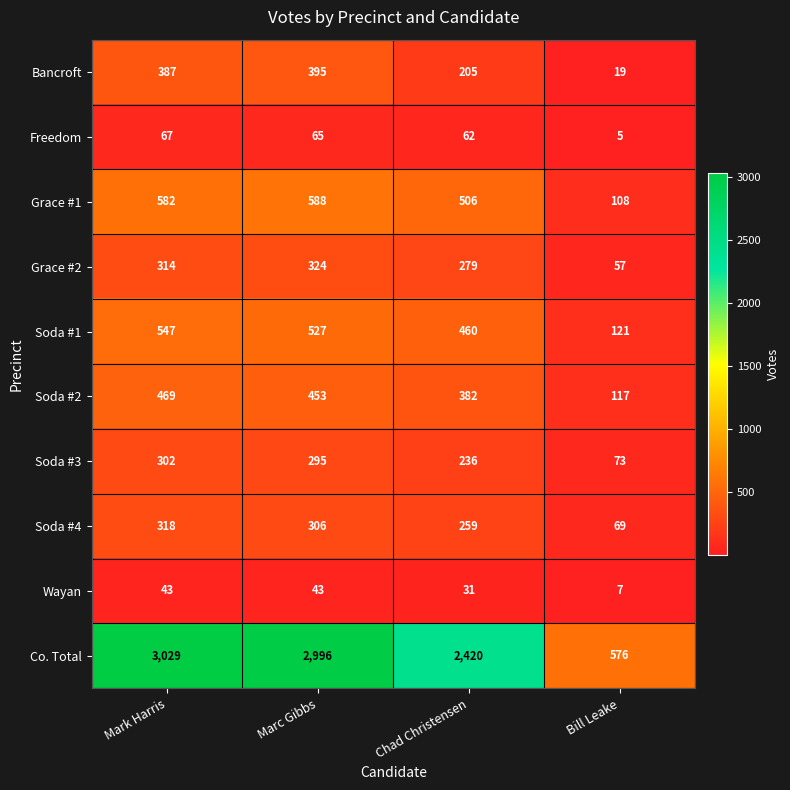

What is the spread (max minus min) of values at Marc Gibbs?

2953